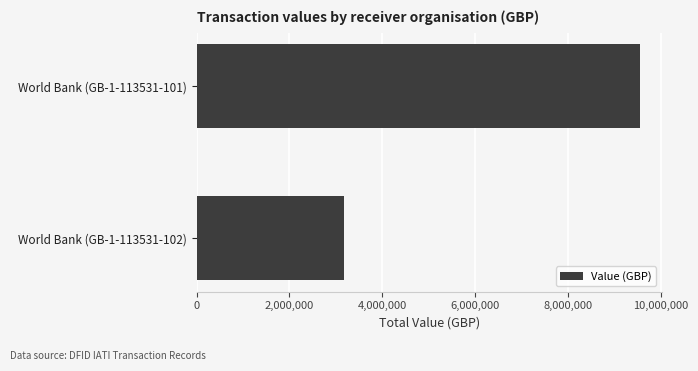

How many values are below 9553375?

1